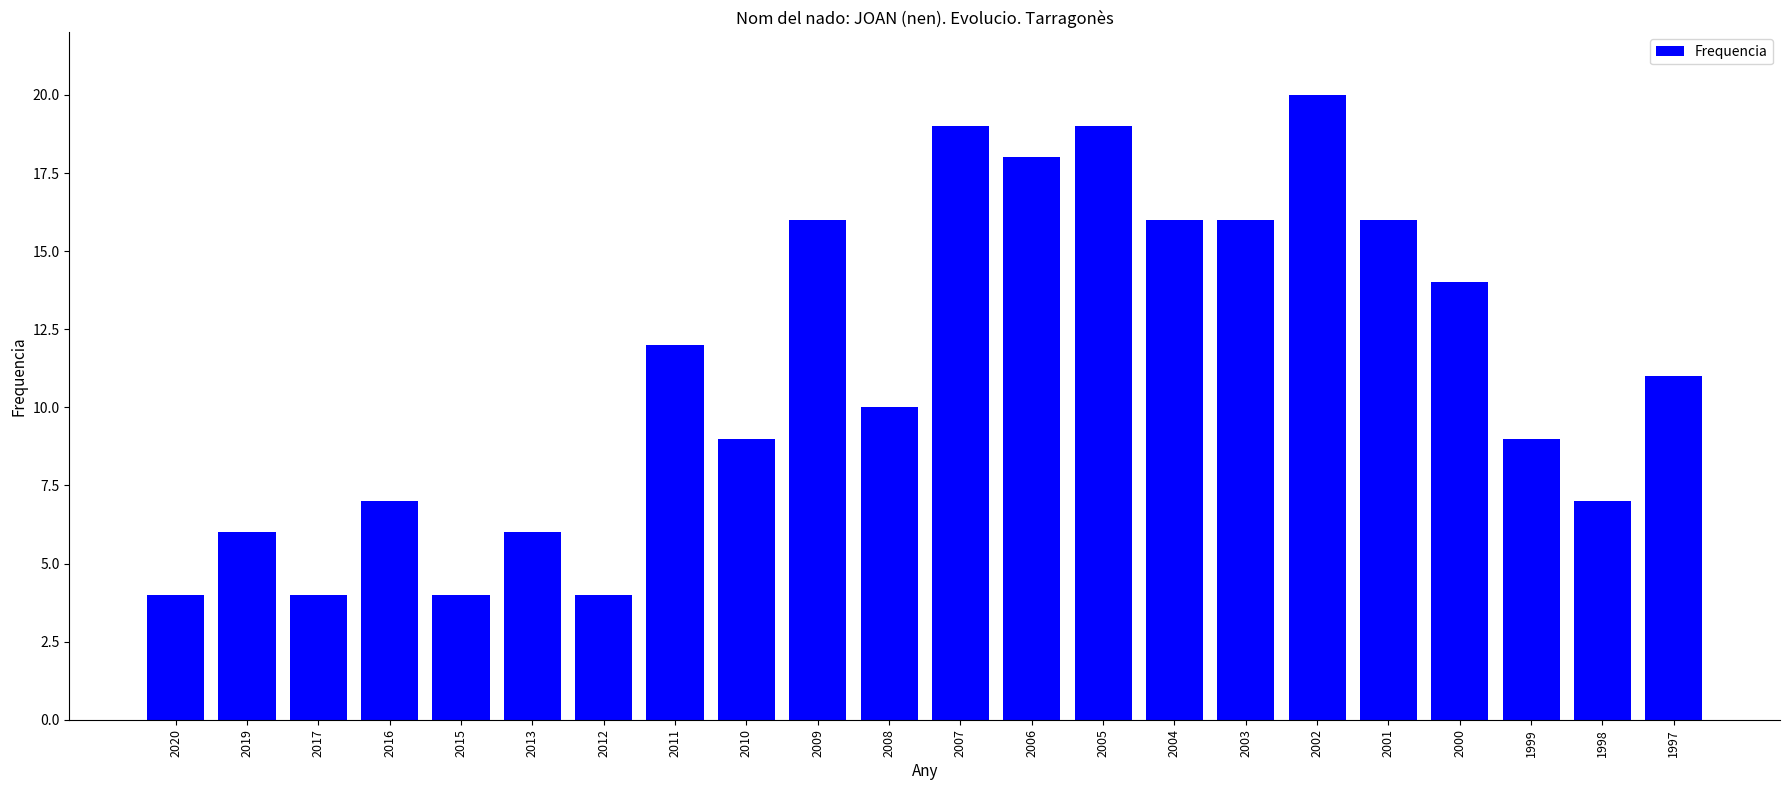

Are the bars grouped side by side (vs. stacked)?

No